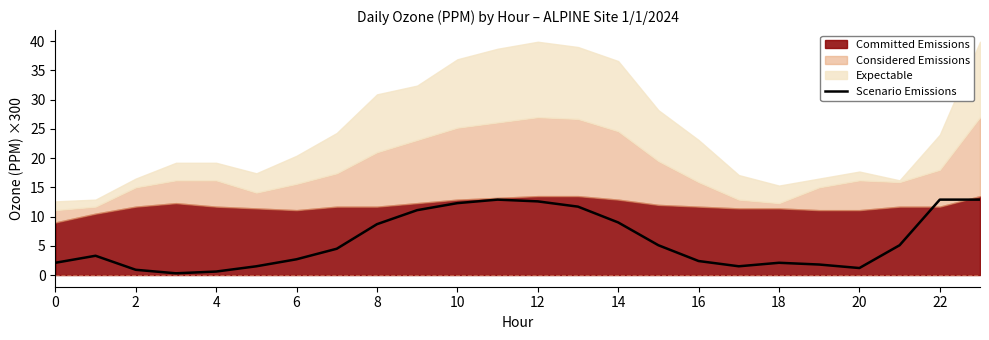

True or false: there are more than 1 points higher than both neighbors.

True